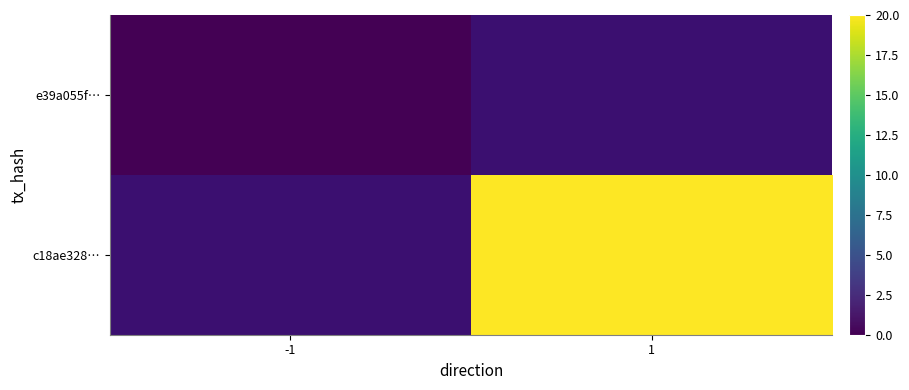

Rank the series at 1 from lowest to highest value.

e39a055f…, c18ae328…